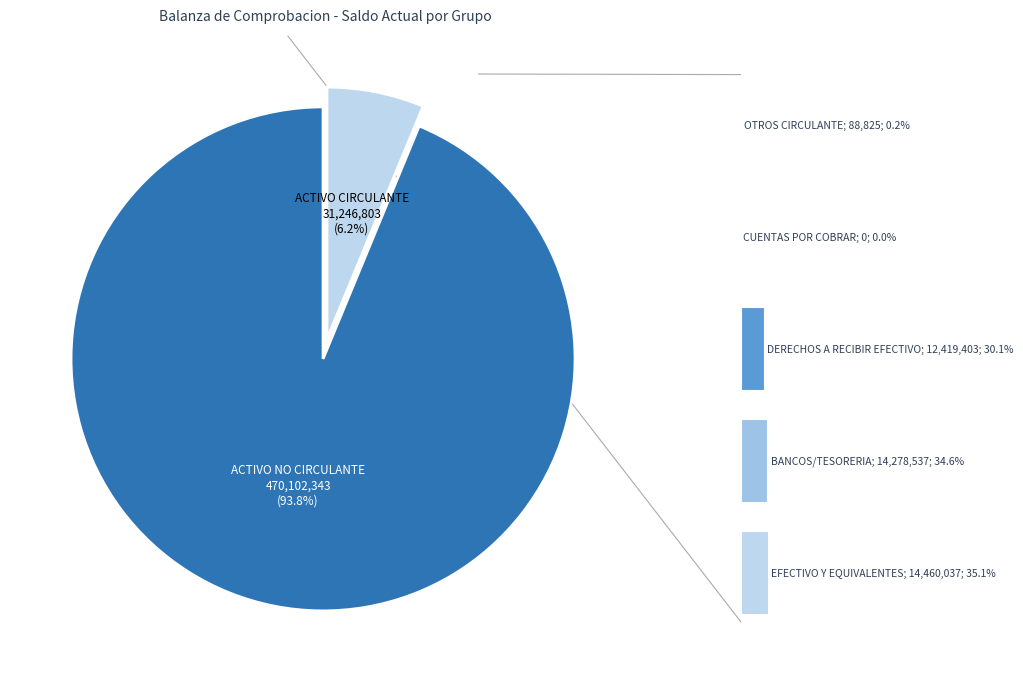

To the nearest percent, what is the average slice percentage?

20%